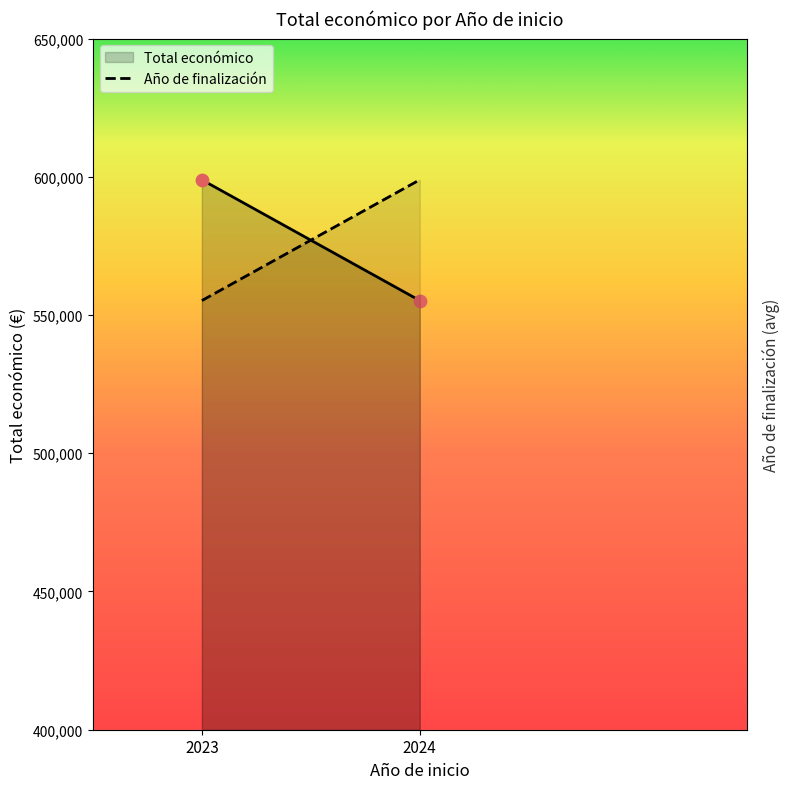

Which series has the largest Y range (max minus min)?

Total económico (line)